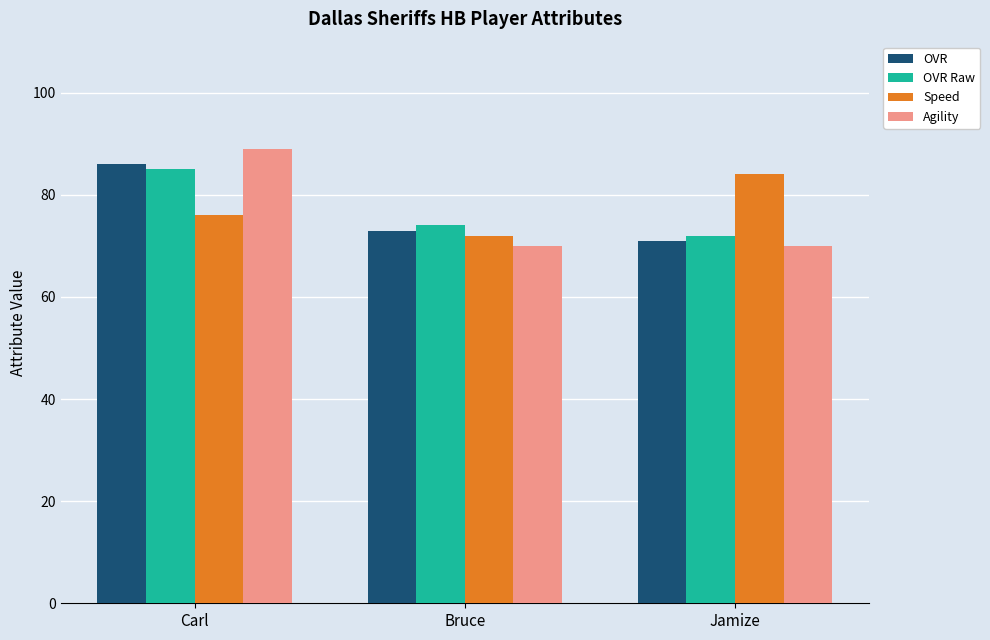

At which label is Speed closest to 78?

Carl